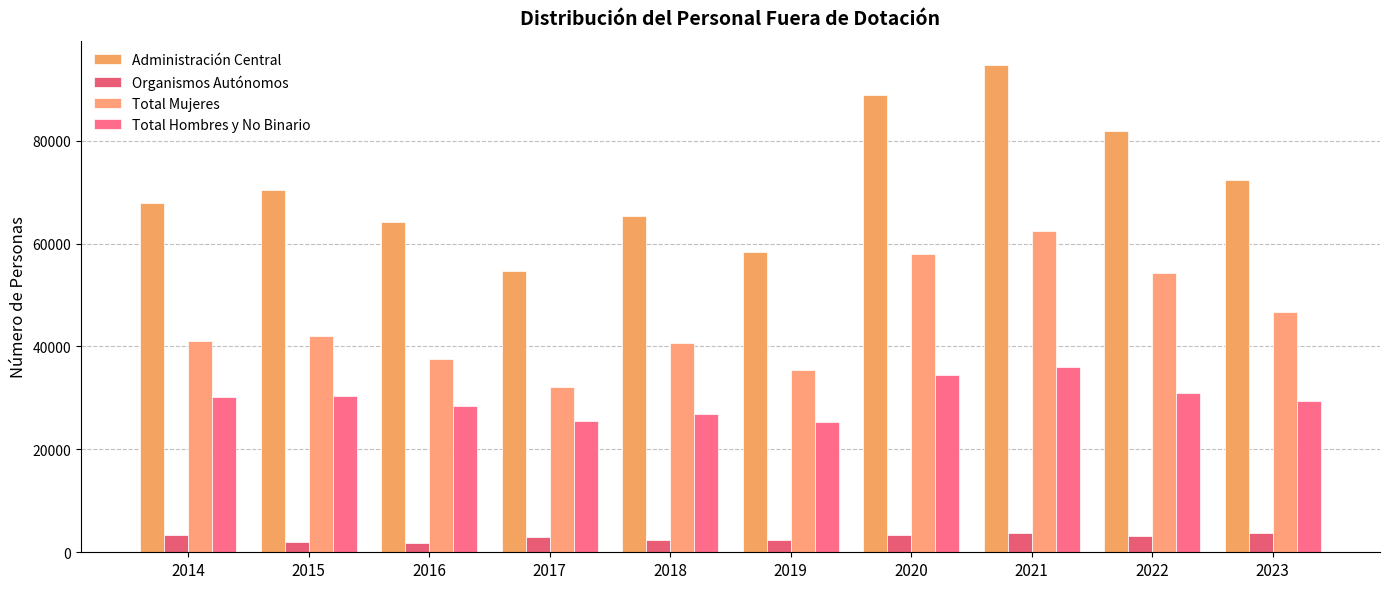

True or false: Organismos Autónomos has a value of 2939 at 2017.

True